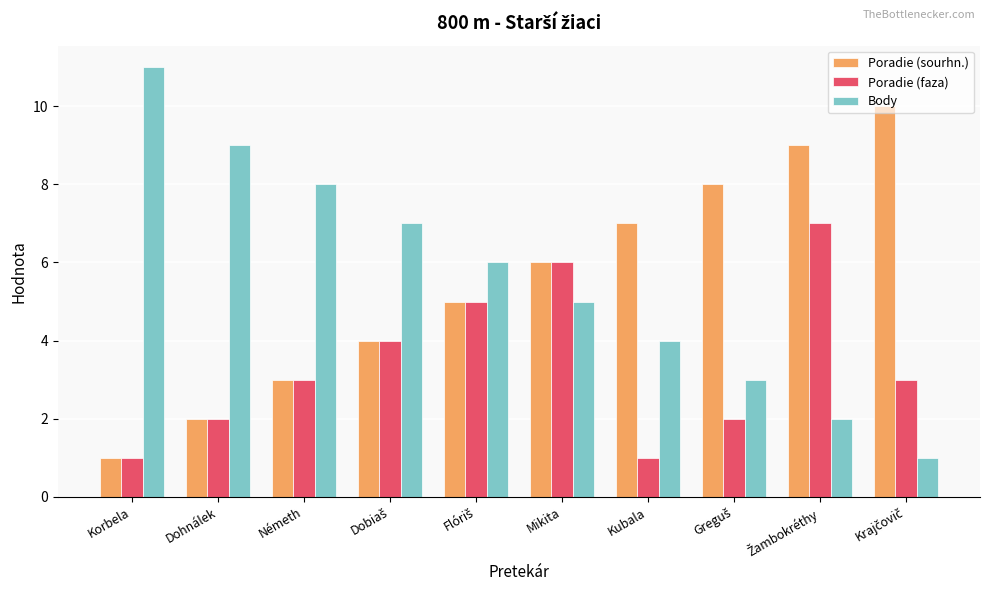

Reading left to right, list all the values displayed in this chart.

Poradie (sourhn.): 1	2	3	4	5	6	7	8	9	10
Poradie (faza): 1	2	3	4	5	6	1	2	7	3
Body: 11	9	8	7	6	5	4	3	2	1